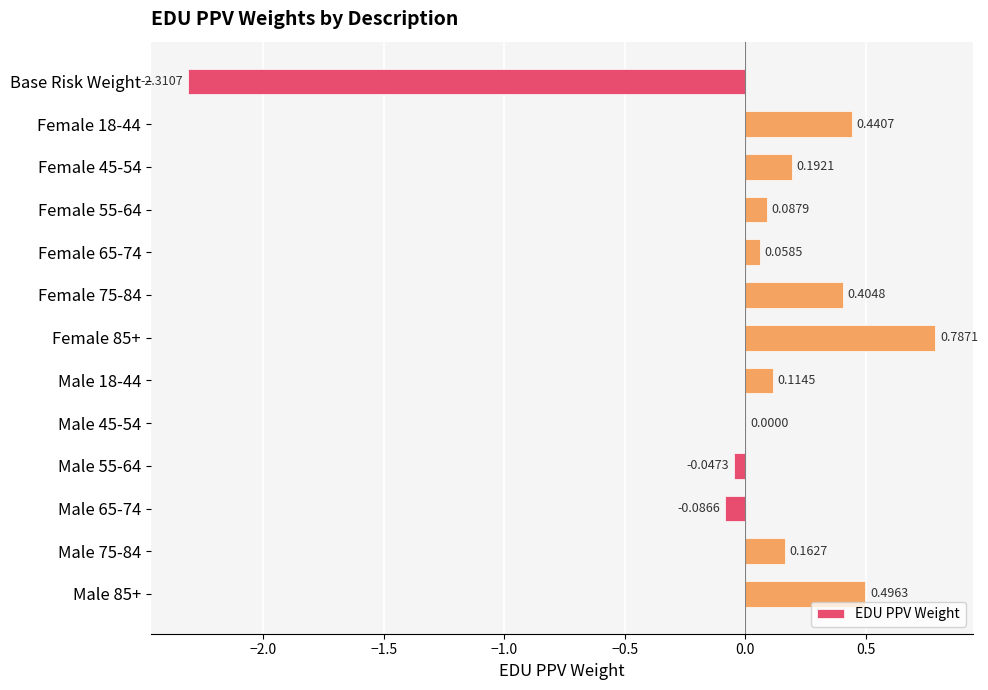

Which has a higher value, Female 75-84 or Female 55-64?

Female 75-84